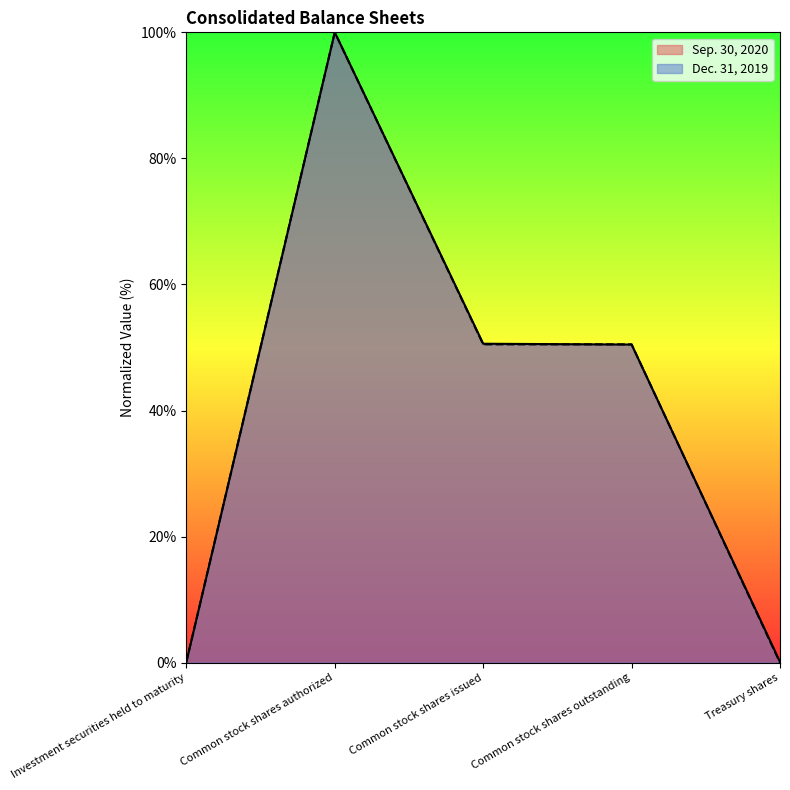

Rank the series by their maximum value, from lowest to highest.

Sep. 30, 2020, Dec. 31, 2019